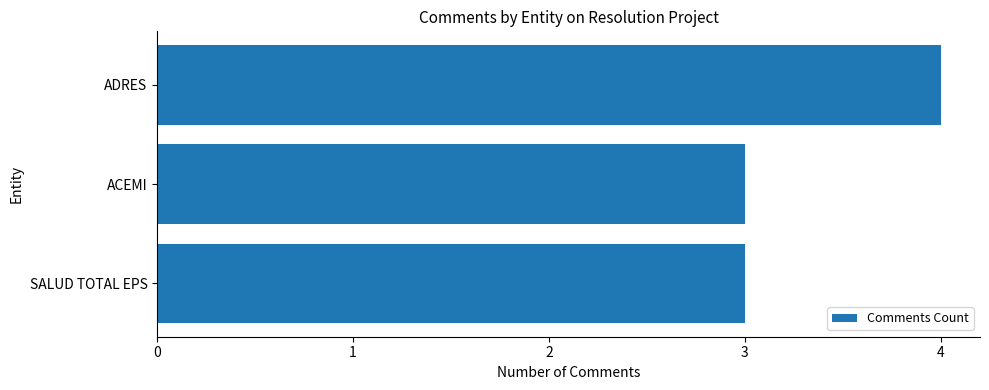

Which has a higher value, ADRES or ACEMI?

ADRES